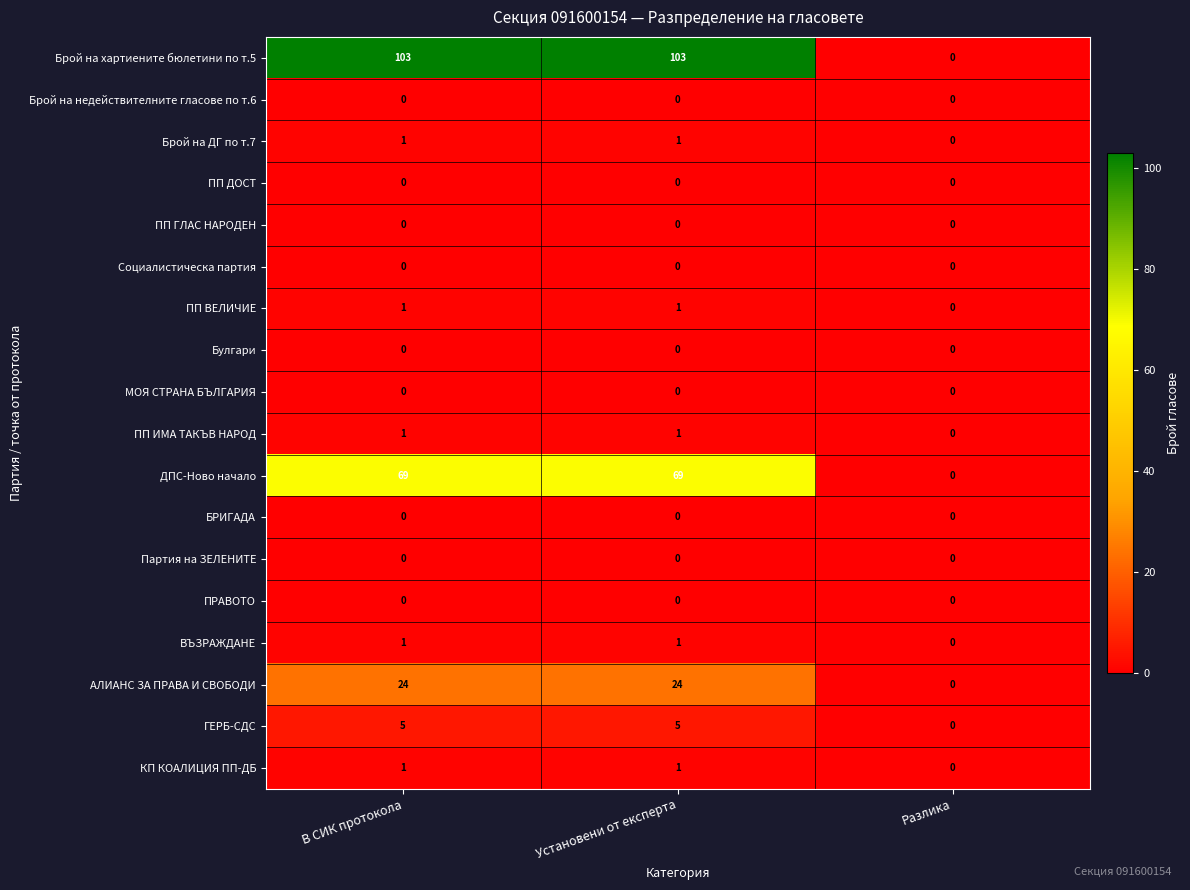

What is the difference between the maximum and minimum values in the ГЕРБ-СДС series?

5